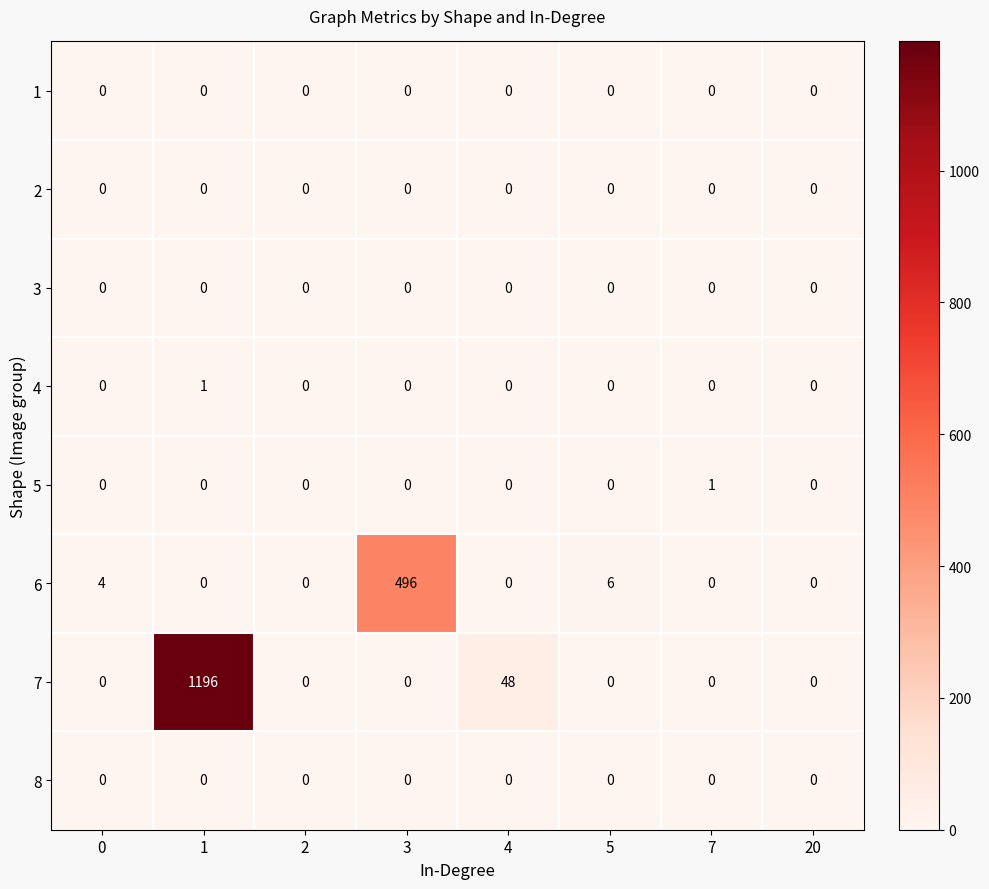

The 6 series shows 0 at 4. True or false?

True